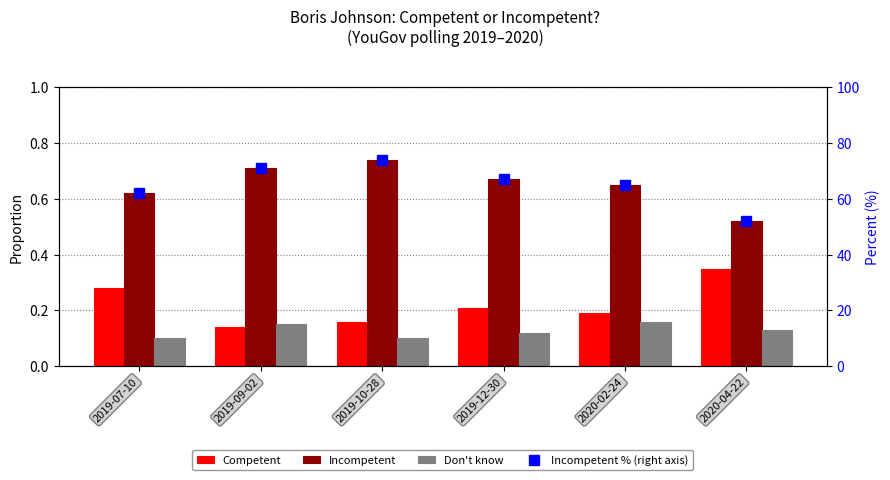

Reading left to right, extract all data points from this chart.

Competent: 0.3	0.1	0.2	0.2	0.2	0.3
Incompetent: 0.6	0.7	0.7	0.7	0.7	0.5
Don't know: 0.1	0.1	0.1	0.1	0.2	0.1
Incompetent % (right axis): 62.0	71.0	74.0	67.0	65.0	52.0